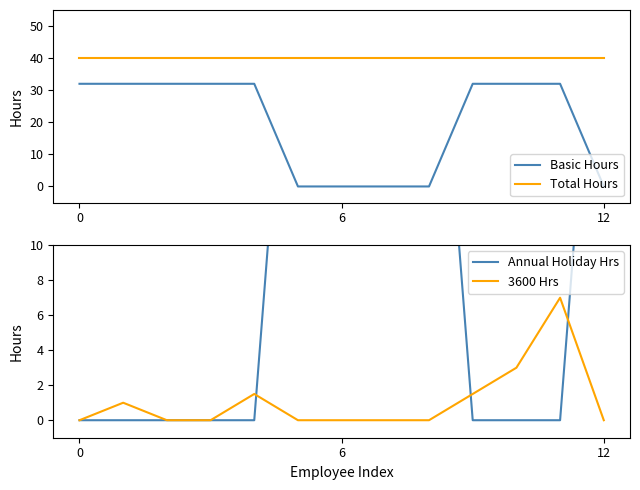

At how many categories does at least one series exceed 31?

13